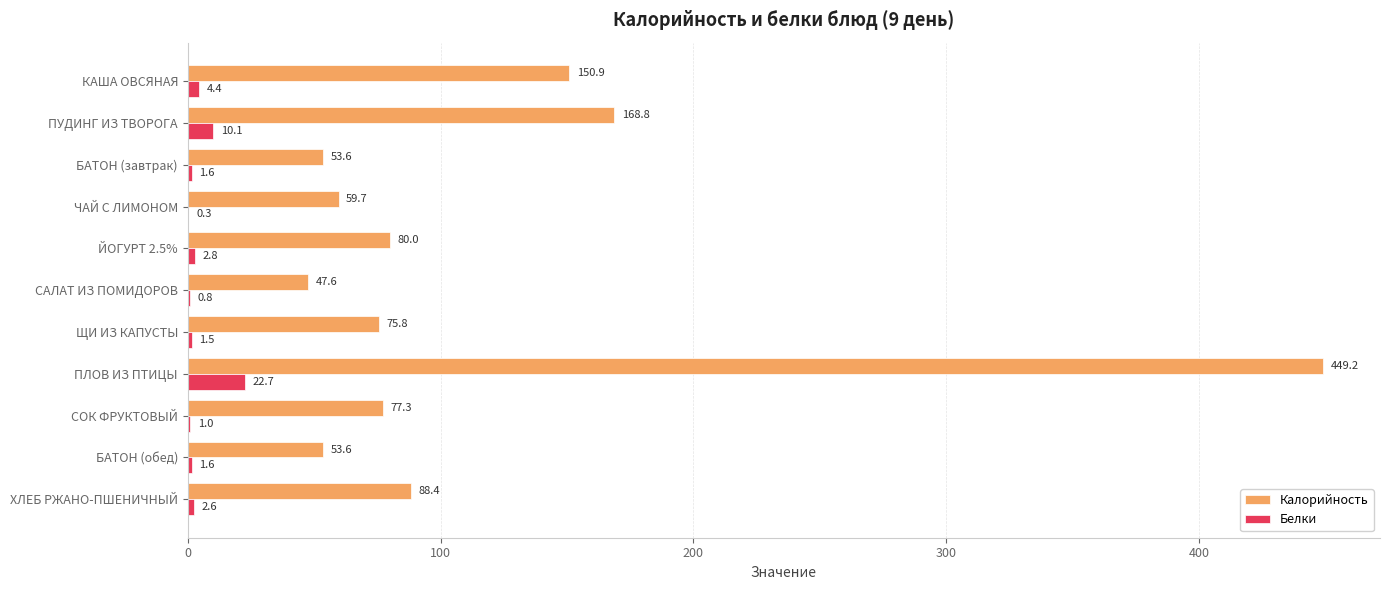

What is the maximum value for Белки?

22.7